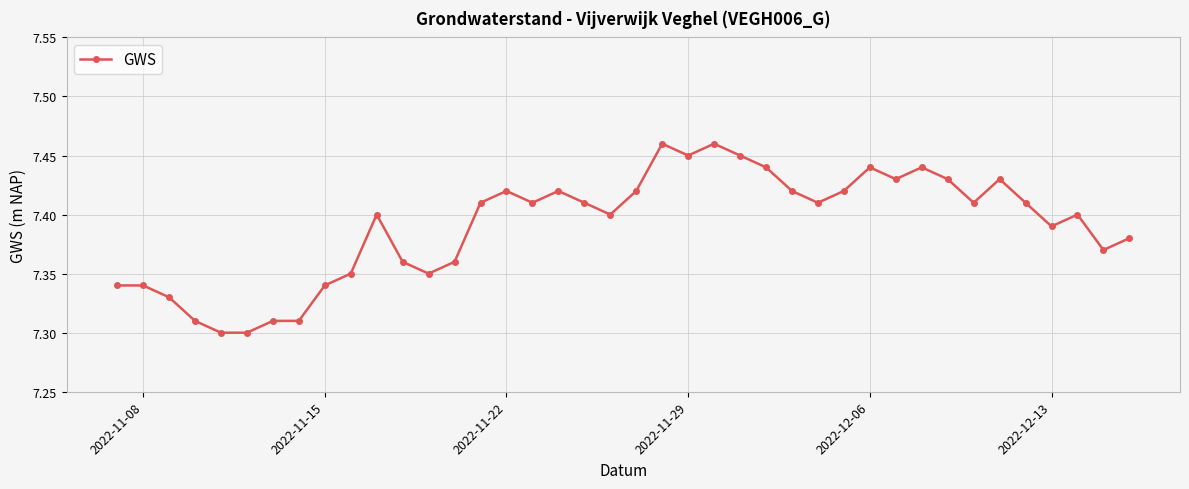

Count the values in the range 7 to 8.

40